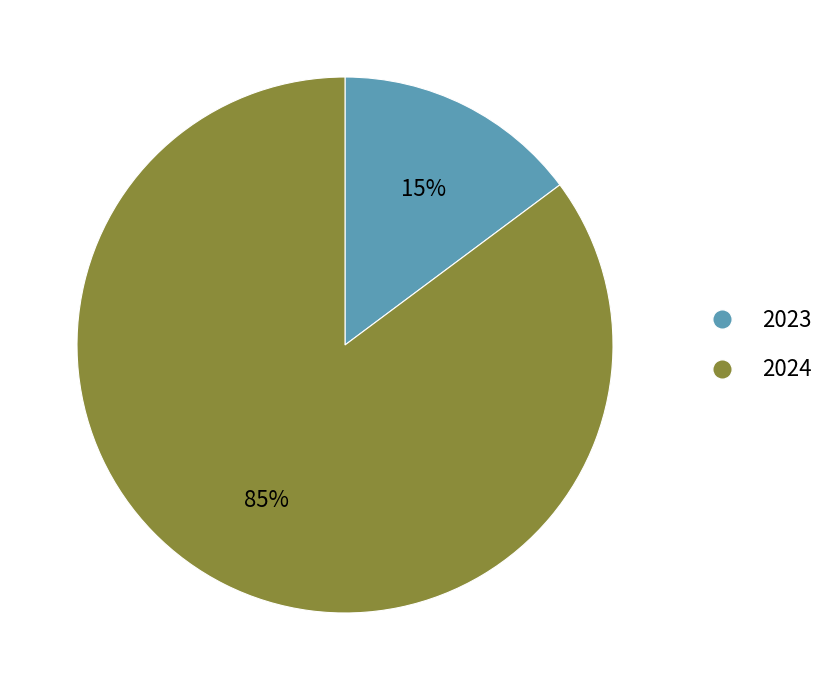

Is there any slice that represents more than half of the pie?

Yes